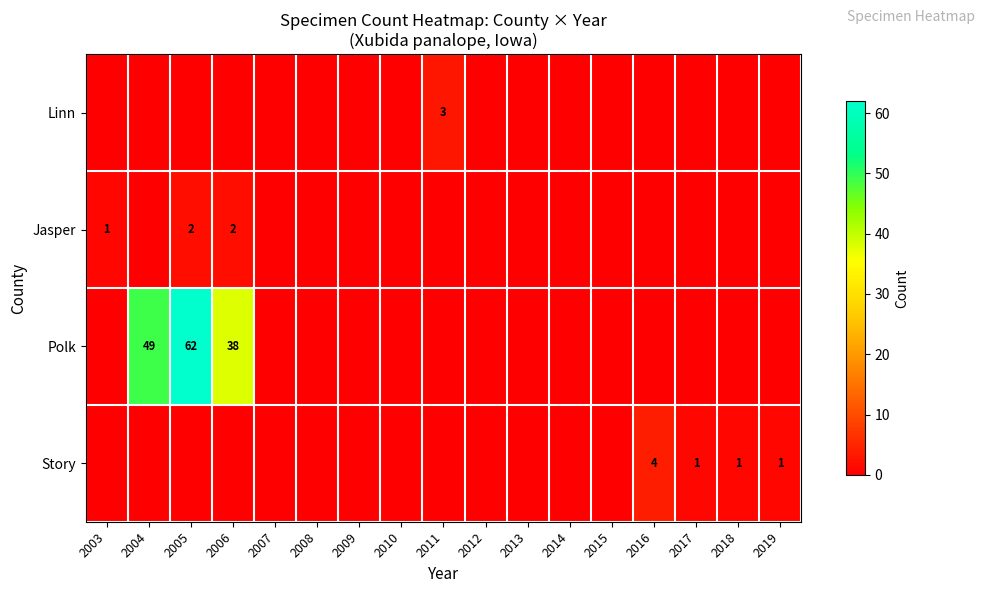

True or false: Jasper has a value of 0 at 2015.

True